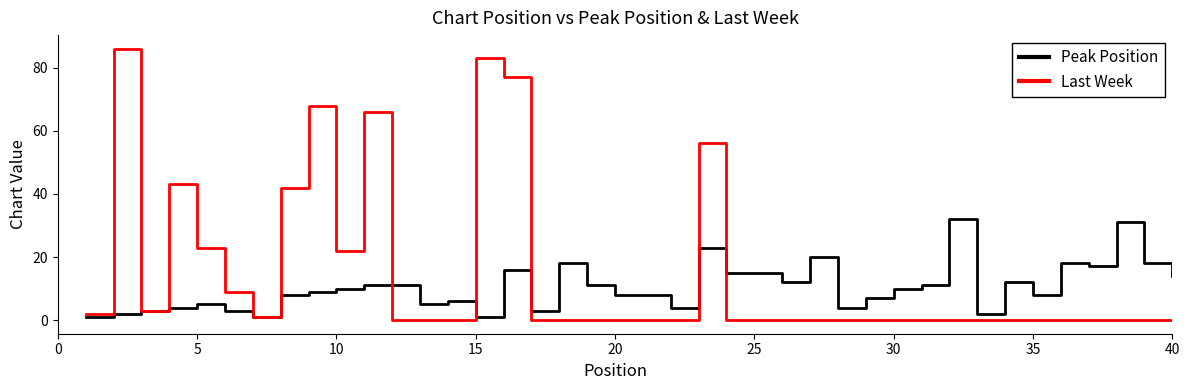

Which series has the largest total across all categories?

Last Week